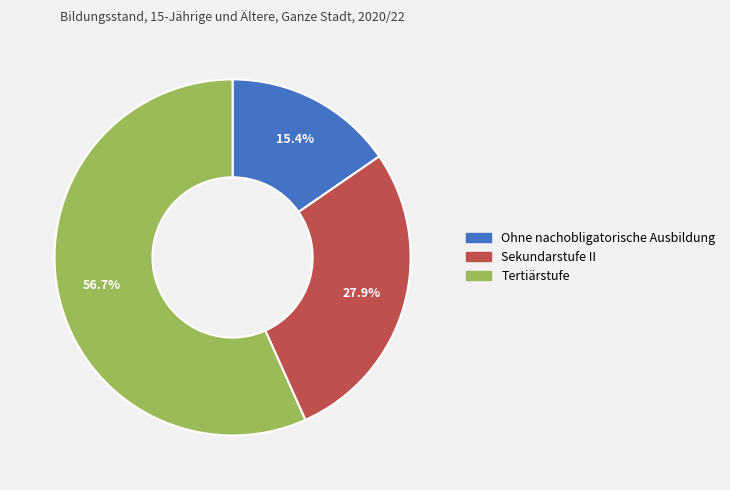

How much of the chart is everything except Tertiärstufe?

43.3%